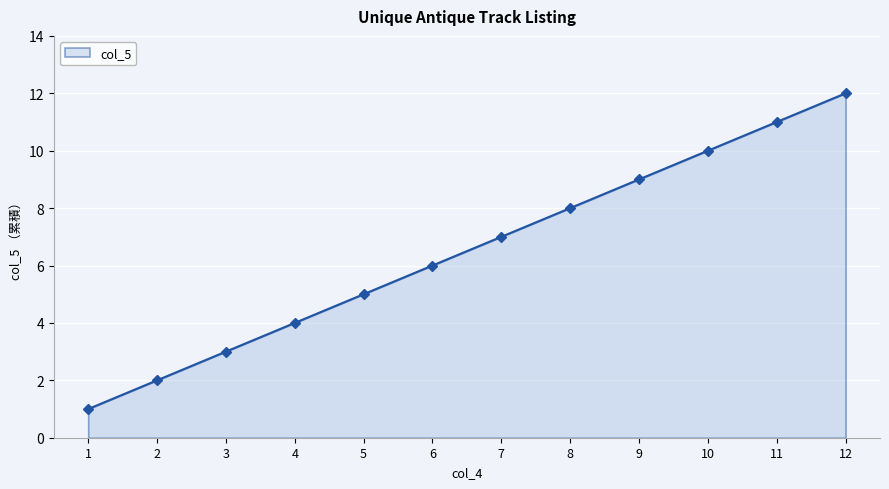

What is the sum of all values?

78